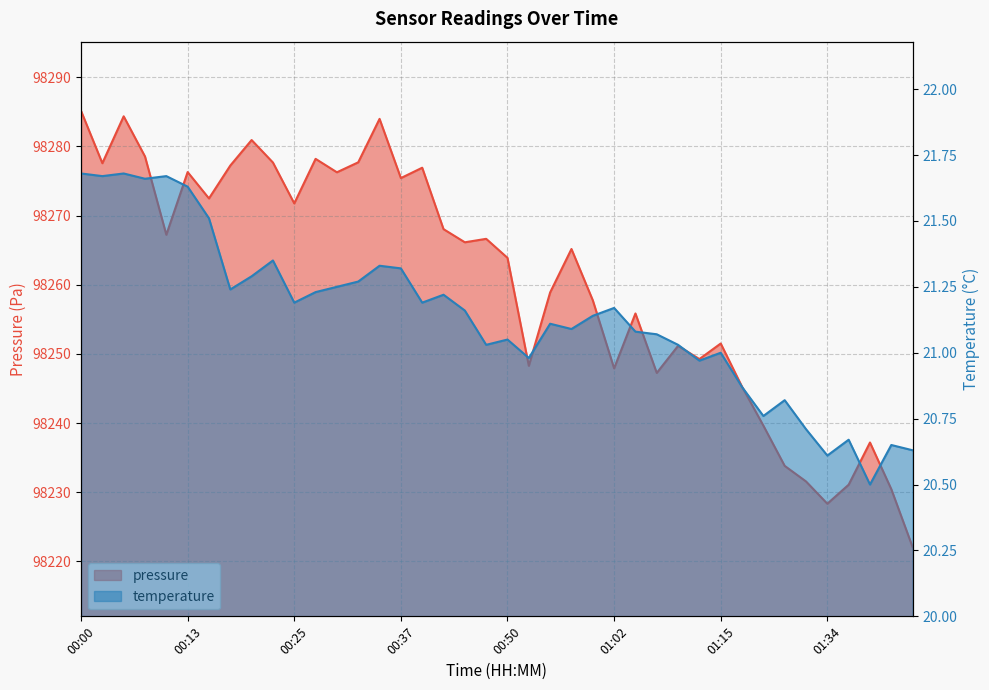

Does the chart have visible grid lines?

Yes